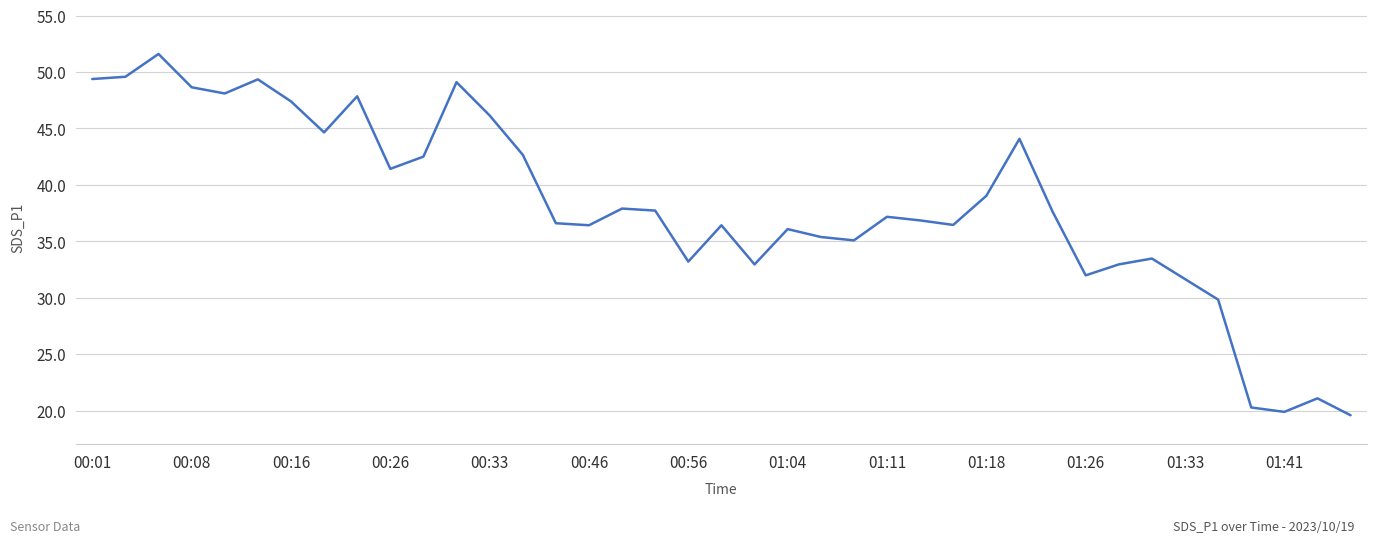

What is the difference between the maximum and minimum values?

32.0